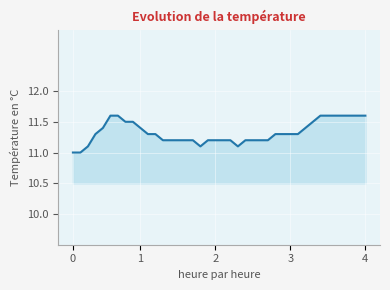

Reading left to right, extract all data points from this chart.

11.0	11.0	11.1	11.3	11.4	11.6	11.6	11.5	11.5	11.4	11.3	11.3	11.2	11.2	11.2	11.2	11.2	11.1	11.2	11.2	11.2	11.2	11.1	11.2	11.2	11.2	11.2	11.3	11.3	11.3	11.3	11.4	11.5	11.6	11.6	11.6	11.6	11.6	11.6	11.6